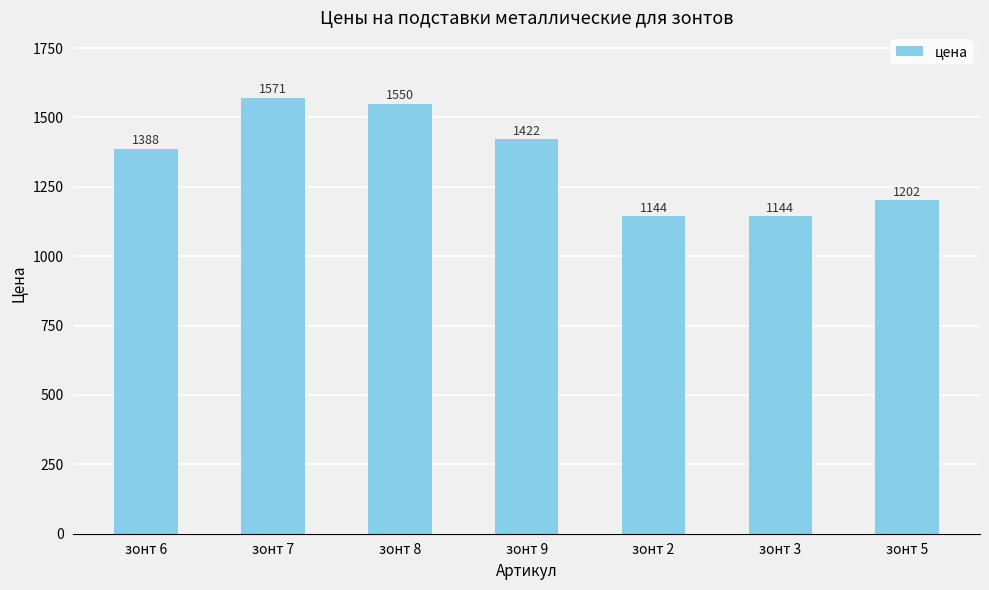

The chart shows a value of 1422 at зонт 9. True or false?

True